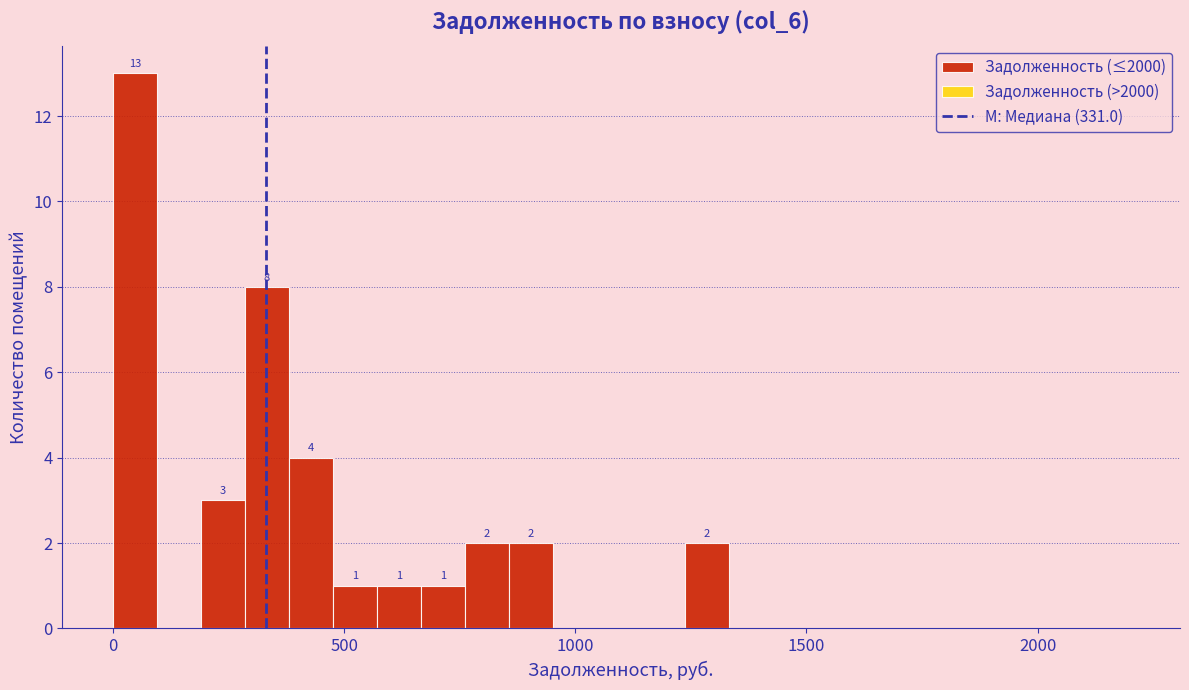

Around what value on the x-axis is the tallest bar? Give the approximate position of its centre, as read against the axis.

50